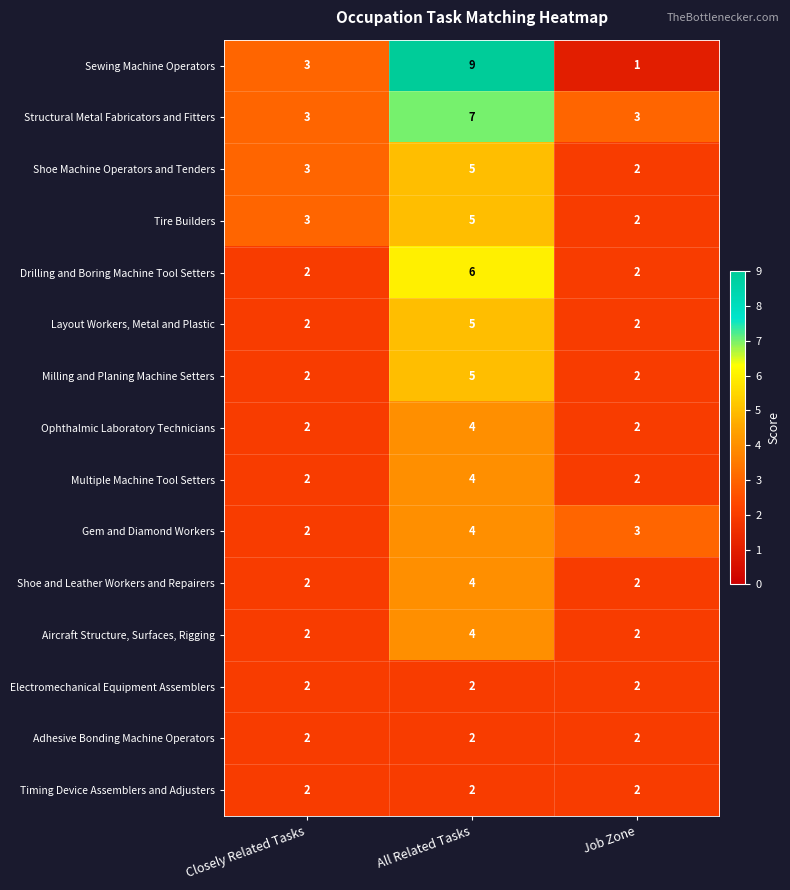

Is it true that Sewing Machine Operators equals 1 at Job Zone?

True